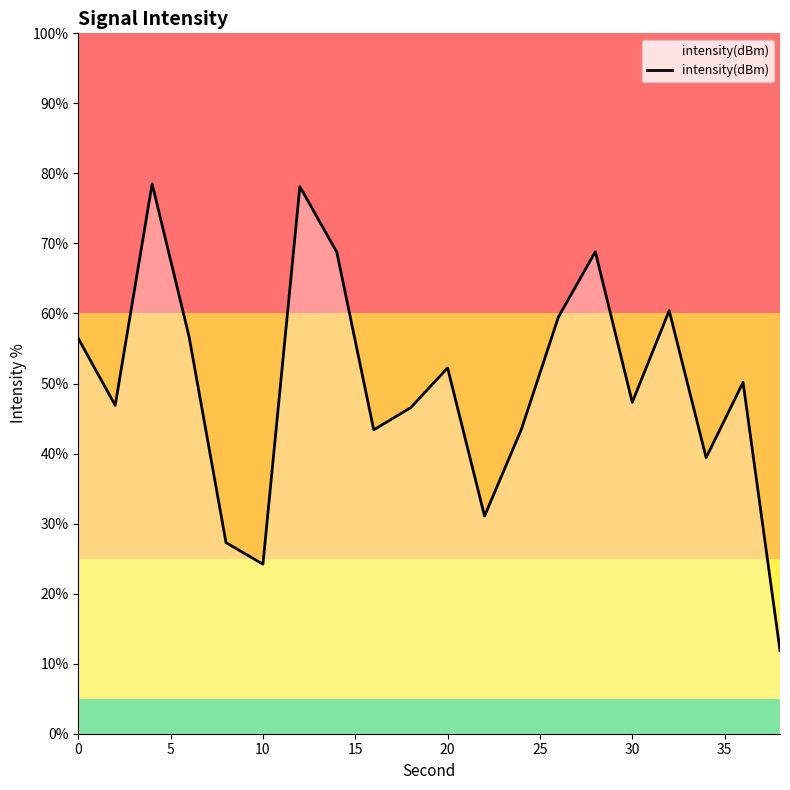

What is the greatest value displayed?

78.5